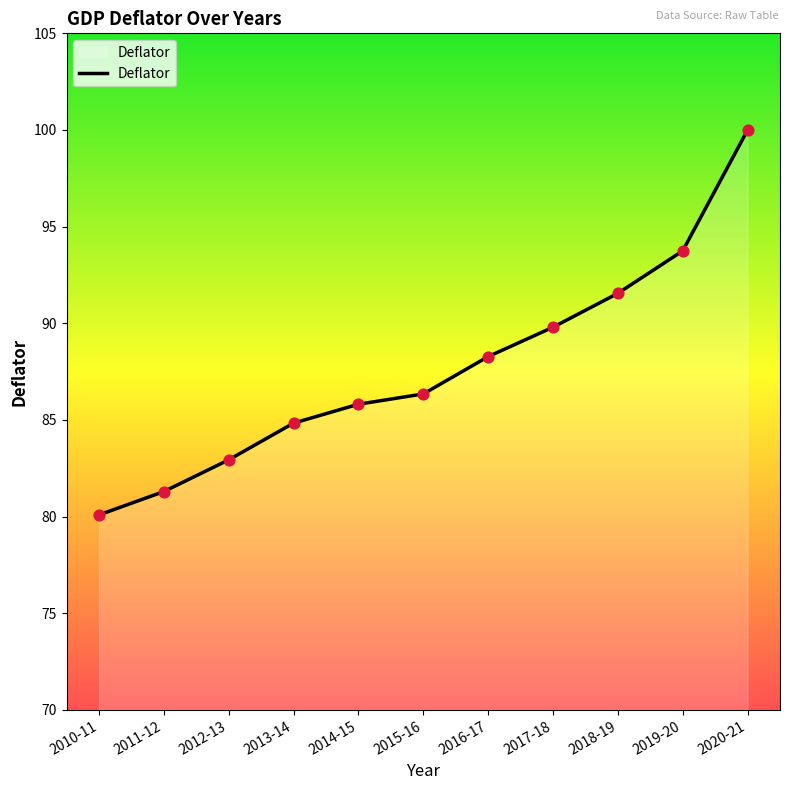

Which has a higher value, 2014-15 or 2020-21?

2020-21